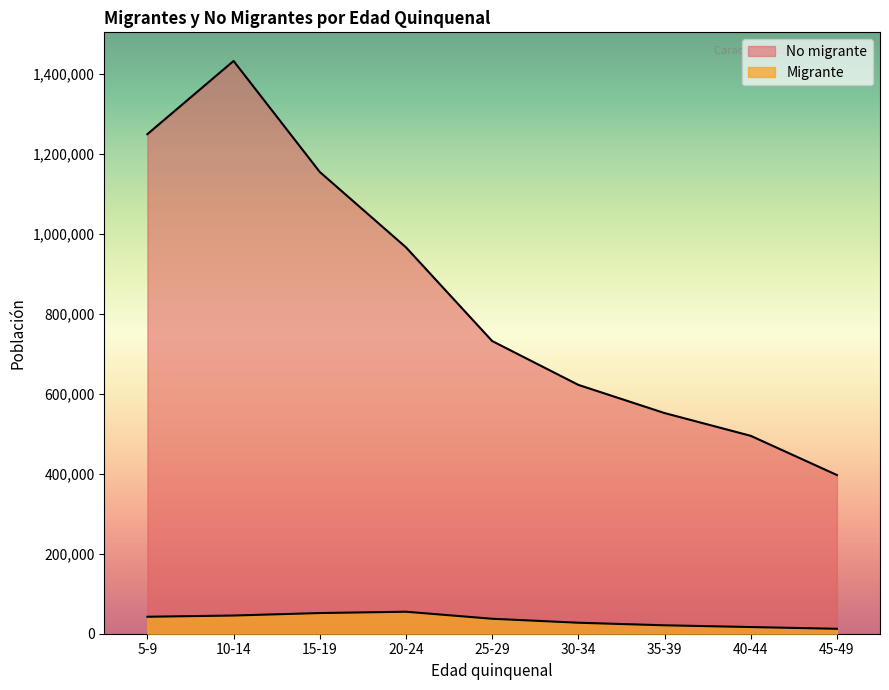

At which label does Migrante first exceed 37427?

5-9